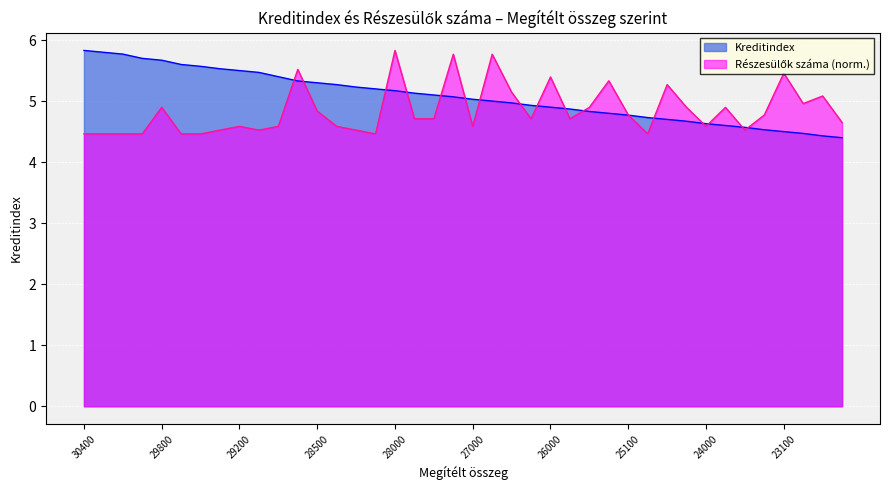

Rank the series at 24600 from highest to lowest value.

Részesülők száma, Kreditindex